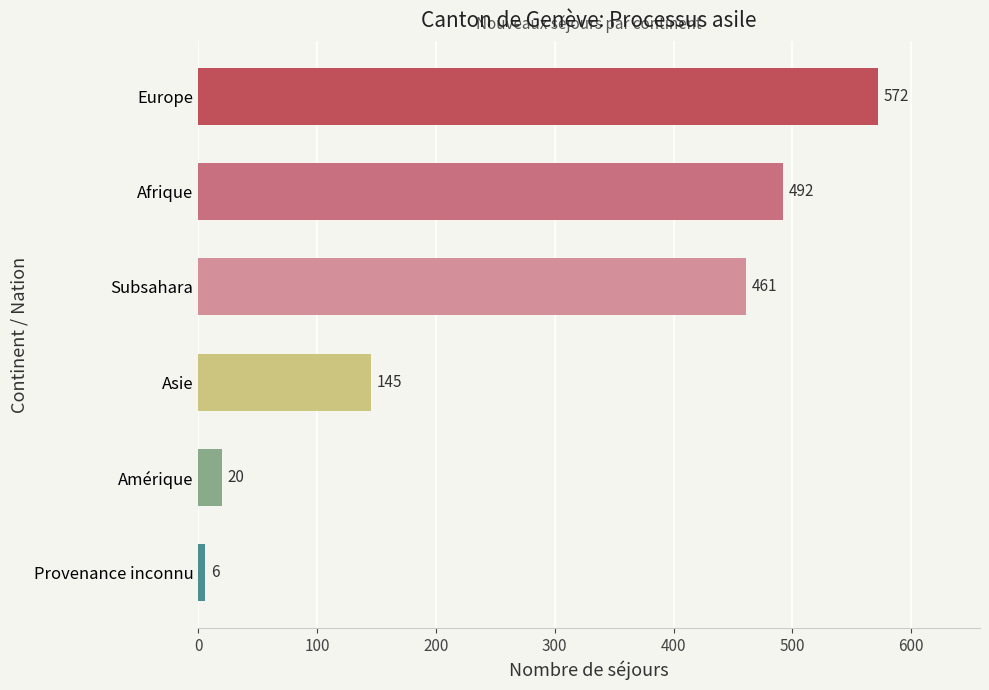

Is it true that the value at Subsahara is 141?

False